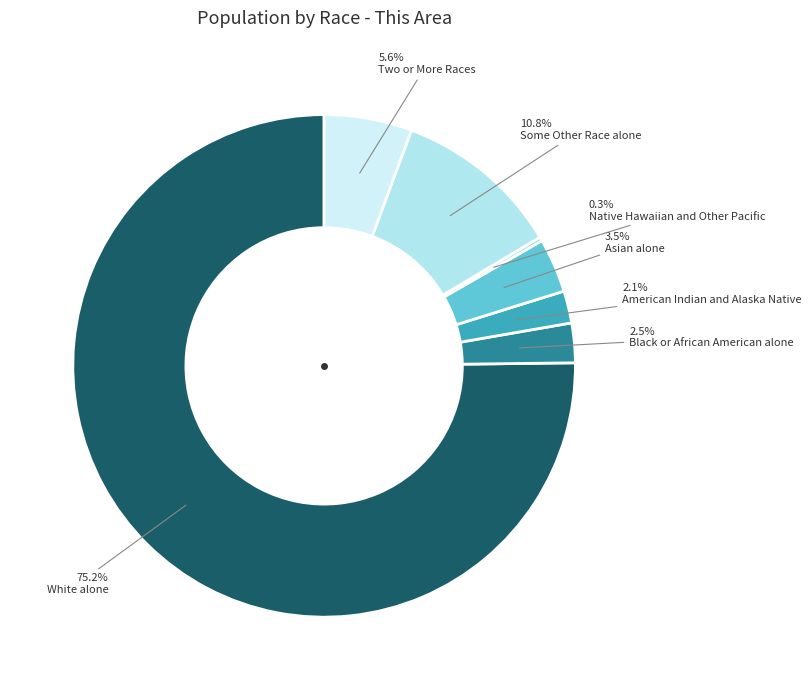

What percentage is the Asian alone slice, to the nearest percent?

3%